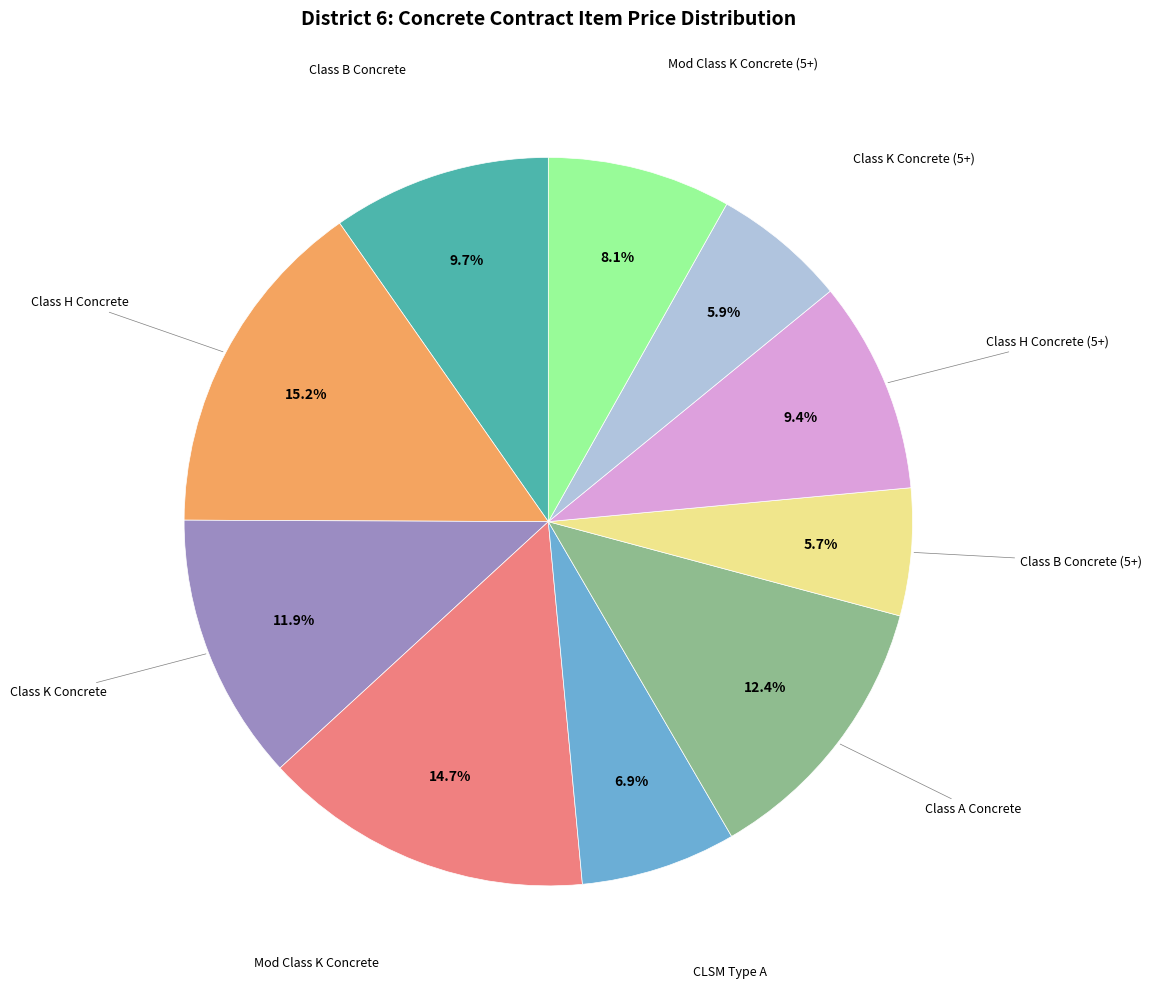

To the nearest percent, what is the average slice percentage?

10%